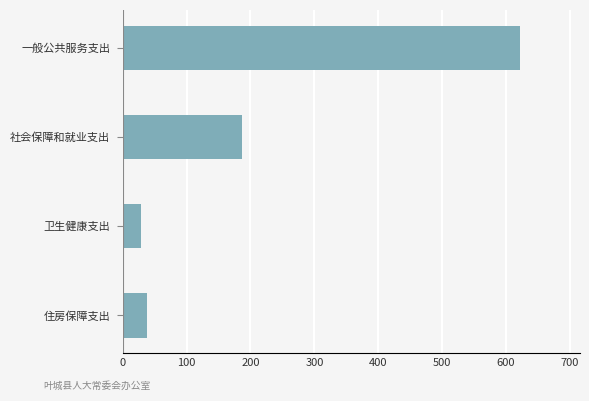

Rank the categories by value from highest to lowest.

一般公共服务支出, 社会保障和就业支出, 住房保障支出, 卫生健康支出